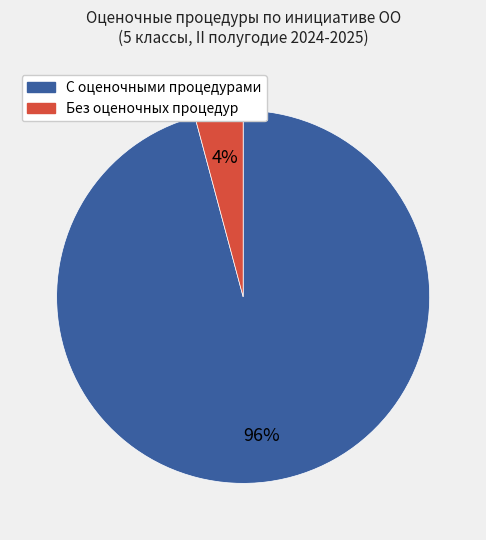

To the nearest percent, what is the average slice percentage?

50%